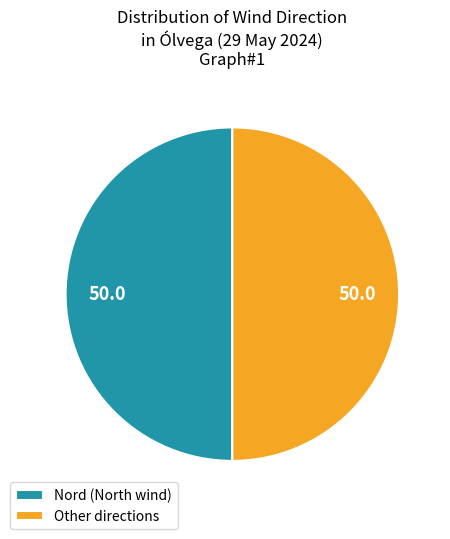

How many slices are in this pie chart?

2